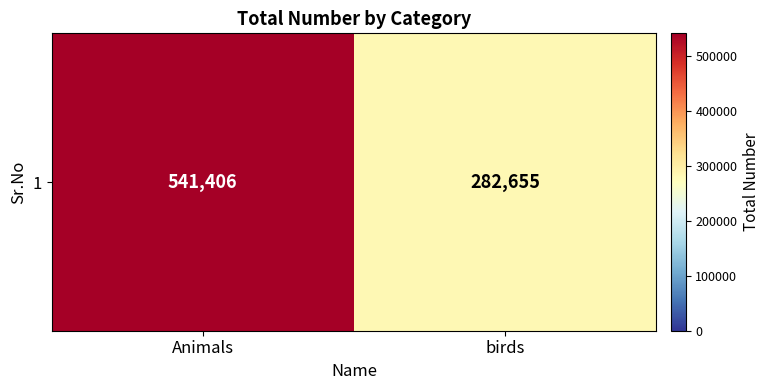

The chart shows a value of 282655 at birds. True or false?

True